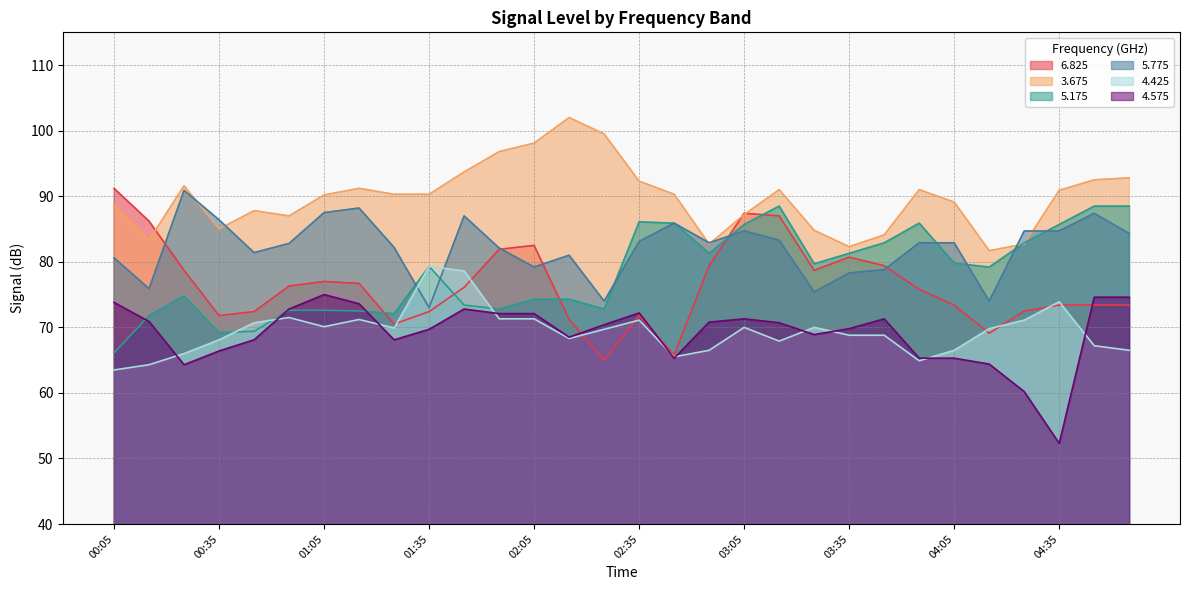

At how many categories does at least one series exceed 88?

19